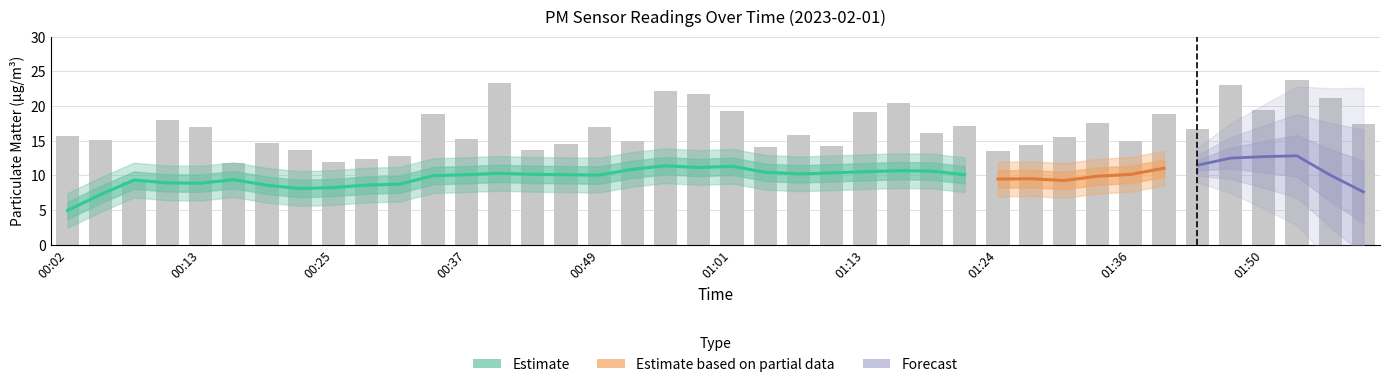

At which category does the chart reach its peak across all series?

01:54